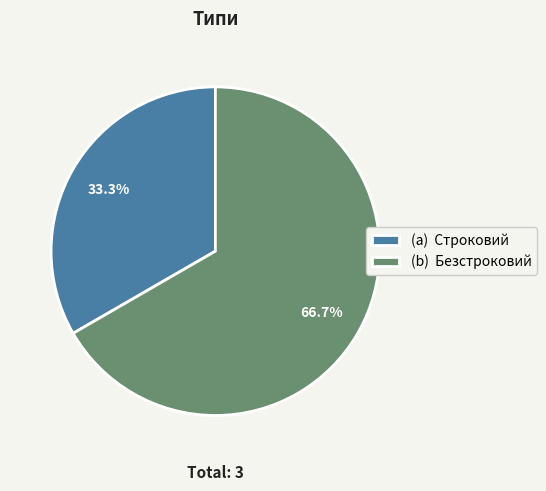

What is the smallest slice in the pie chart?

(a) Строковий